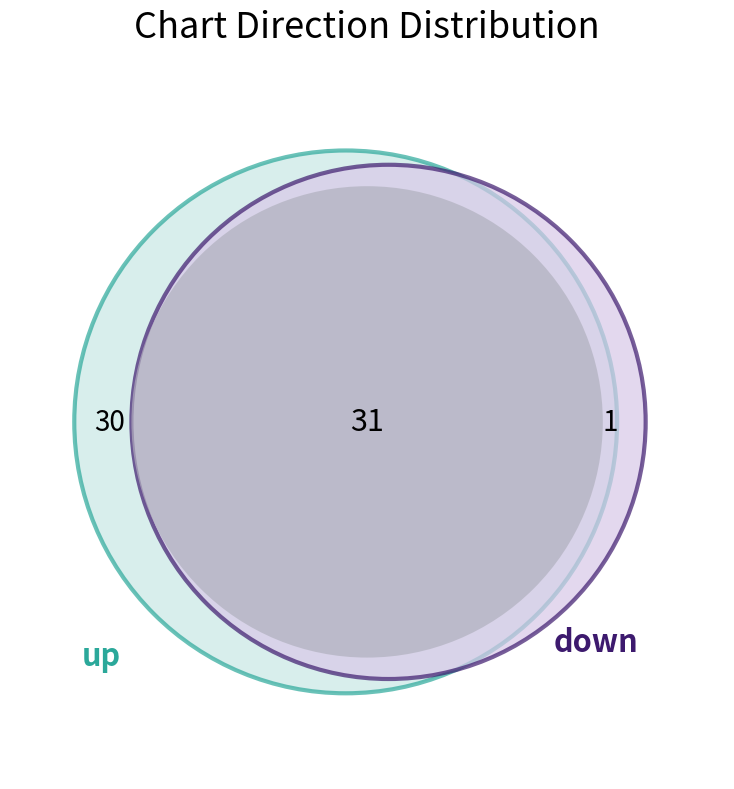

How many slices are in this pie chart?

2